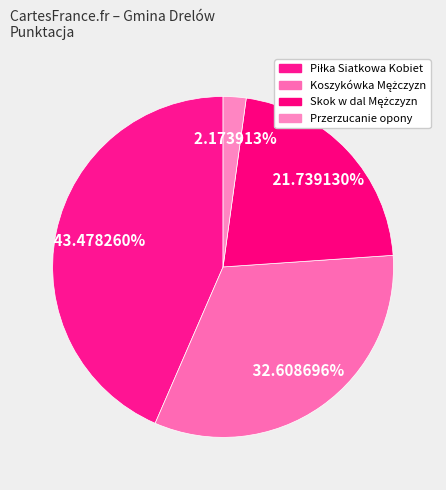

Which slice is the largest?

Piłka Siatkowa Kobiet